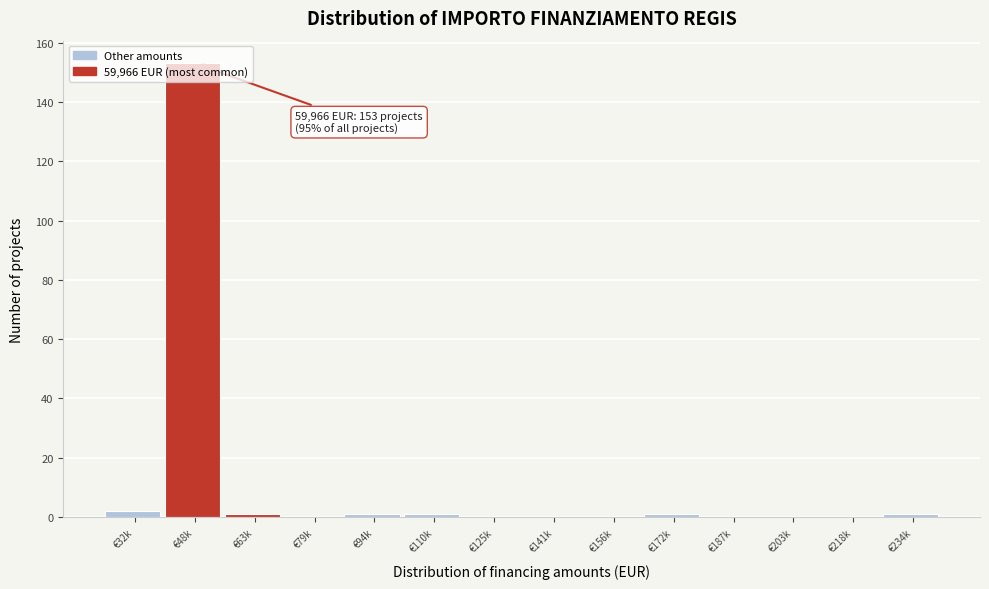

What is the maximum value shown in the chart?

153